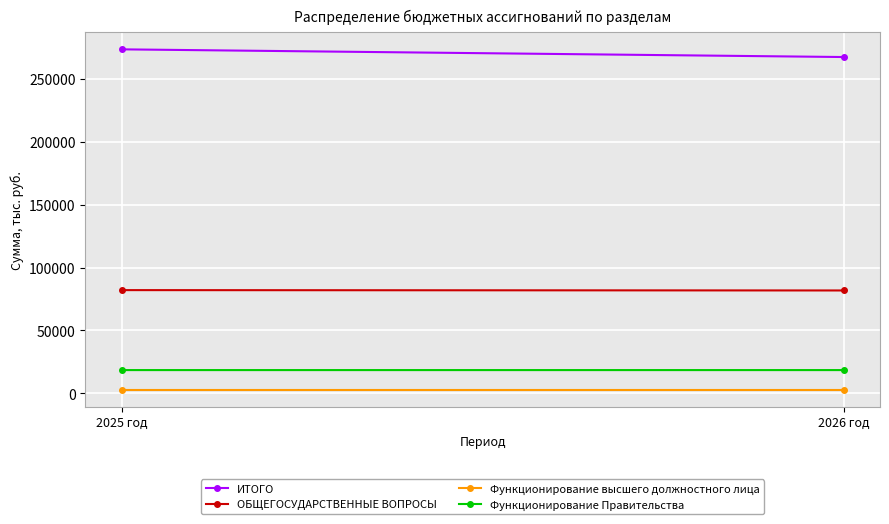

What value does the ОБЩЕГОСУДАРСТВЕННЫЕ ВОПРОСЫ series have at 2025 год?

82020.5